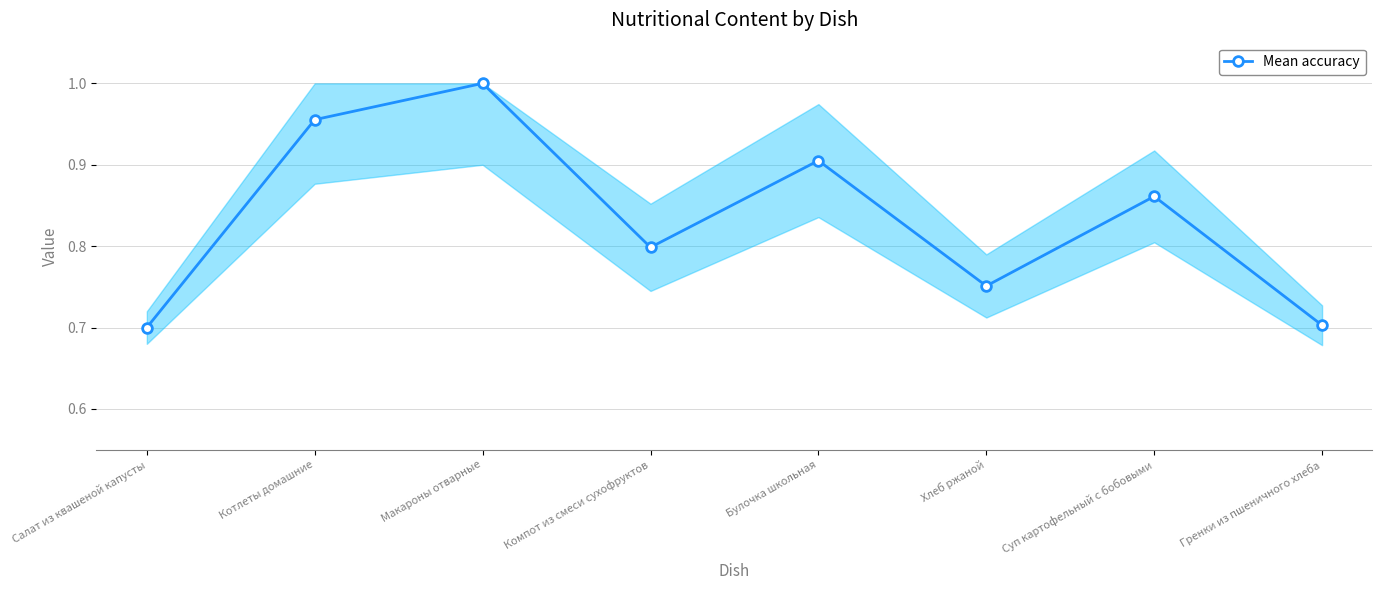

Is it true that the value at Макароны отварные is 1.3?

False